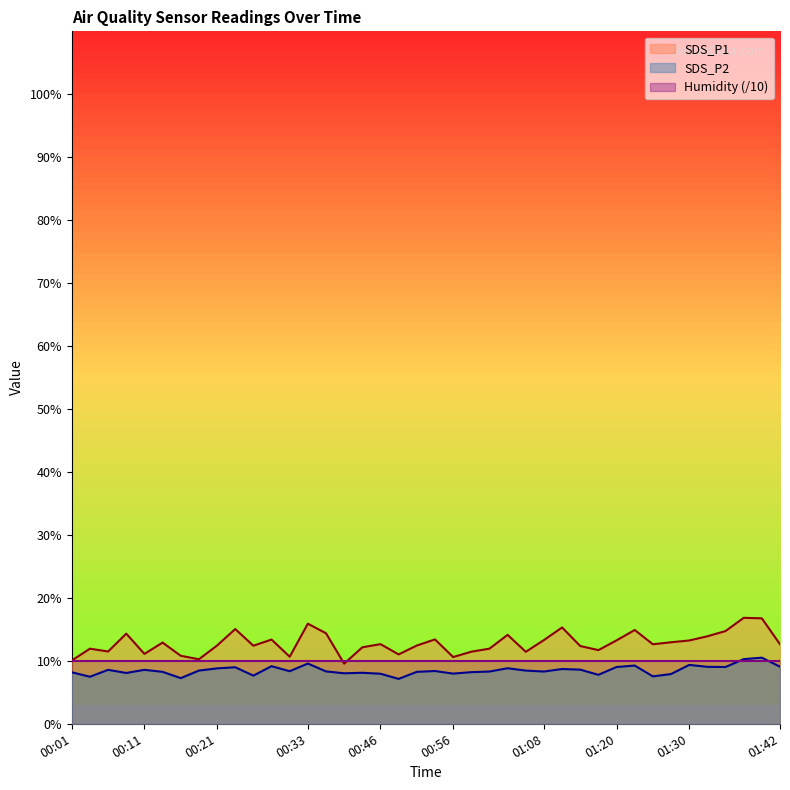

What is the lowest value of the SDS_P1 series?

9.6